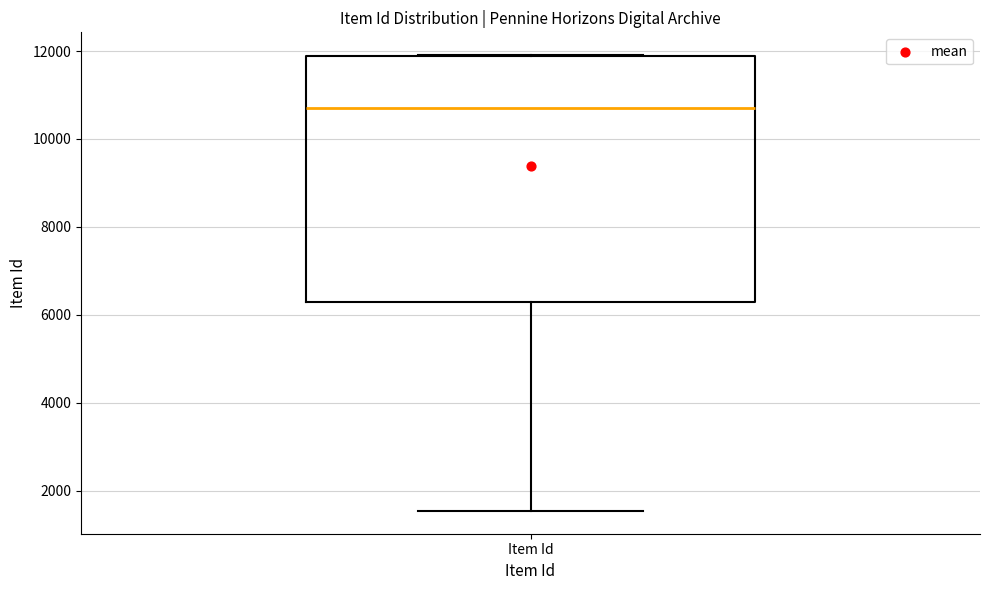

Where does the median line of the box for Item Id sit on the y-axis? The values are not printed on the chart, so give them approximately, as read against the axis.

10800